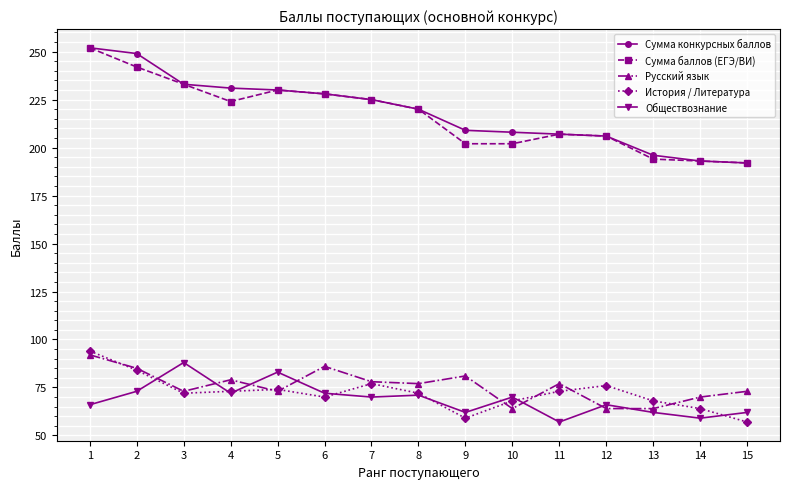

Reading right to left, what are all the values shown in this chart?

Сумма конкурсных баллов: 15=192	14=193	13=196	12=206	11=207	10=208	9=209	8=220	7=225	6=228	5=230	4=231	3=233	2=249	1=252
Сумма баллов (ЕГЭ/ВИ): 15=192	14=193	13=194	12=206	11=207	10=202	9=202	8=220	7=225	6=228	5=230	4=224	3=233	2=242	1=252
Русский язык: 15=73	14=70	13=64	12=64	11=77	10=64	9=81	8=77	7=78	6=86	5=73	4=79	3=73	2=85	1=92
История / Литература: 15=57	14=64	13=68	12=76	11=73	10=68	9=59	8=72	7=77	6=70	5=74	4=73	3=72	2=84	1=94
Обществознание: 15=62	14=59	13=62	12=66	11=57	10=70	9=62	8=71	7=70	6=72	5=83	4=72	3=88	2=73	1=66